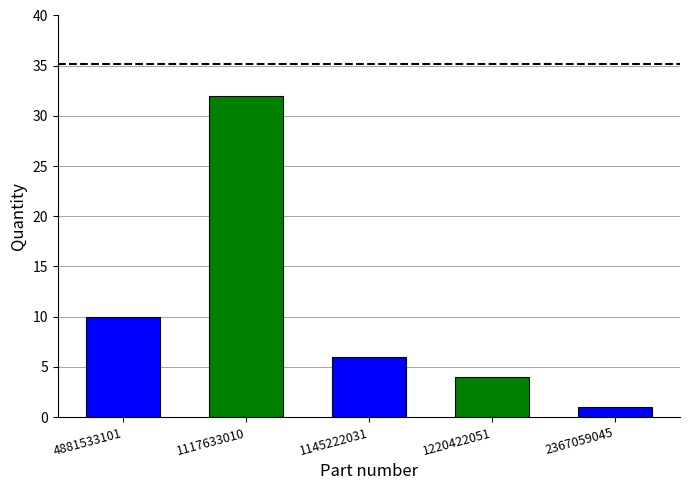

What is the approximate value at 1145222031, to the nearest 10?

10